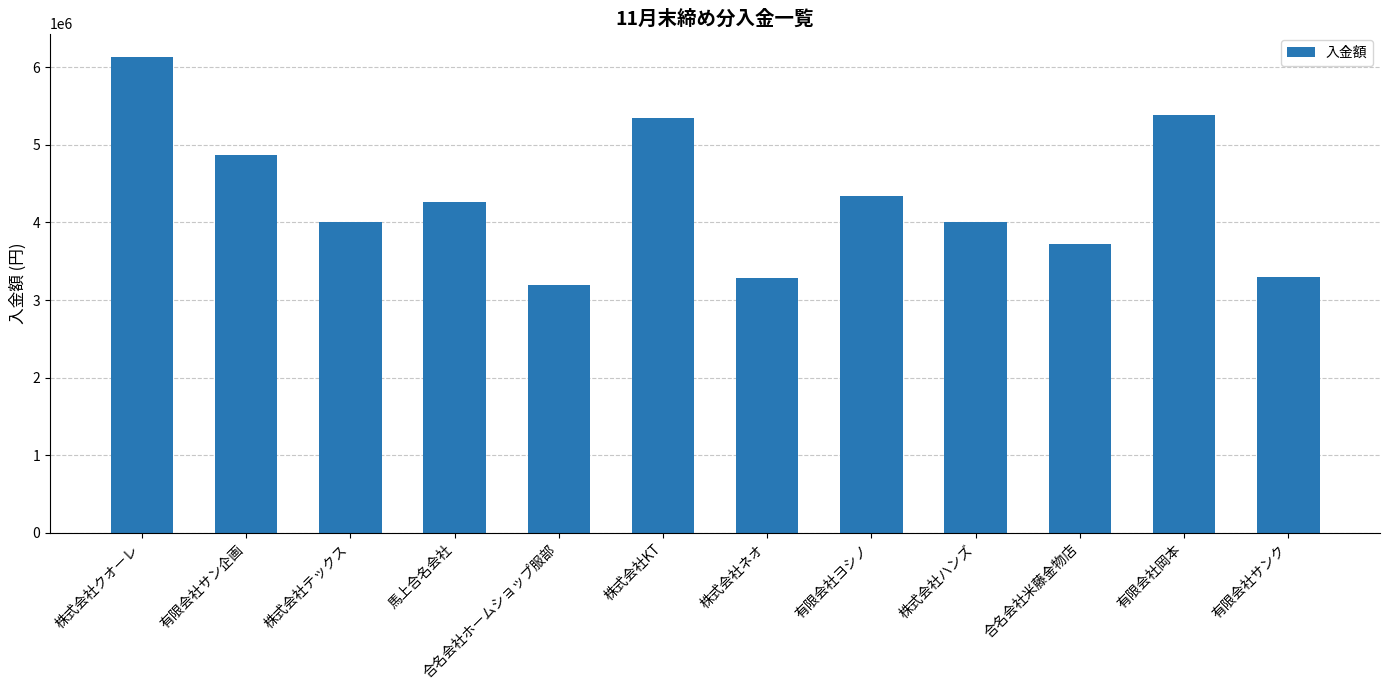

What is the value of the 5th bar from the left?

3200000